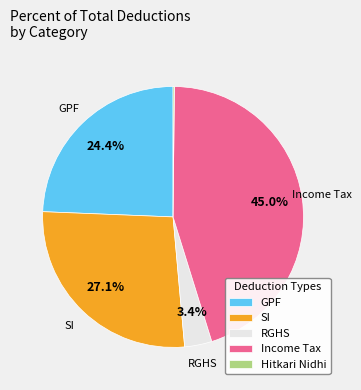

Is there any slice that represents more than half of the pie?

No